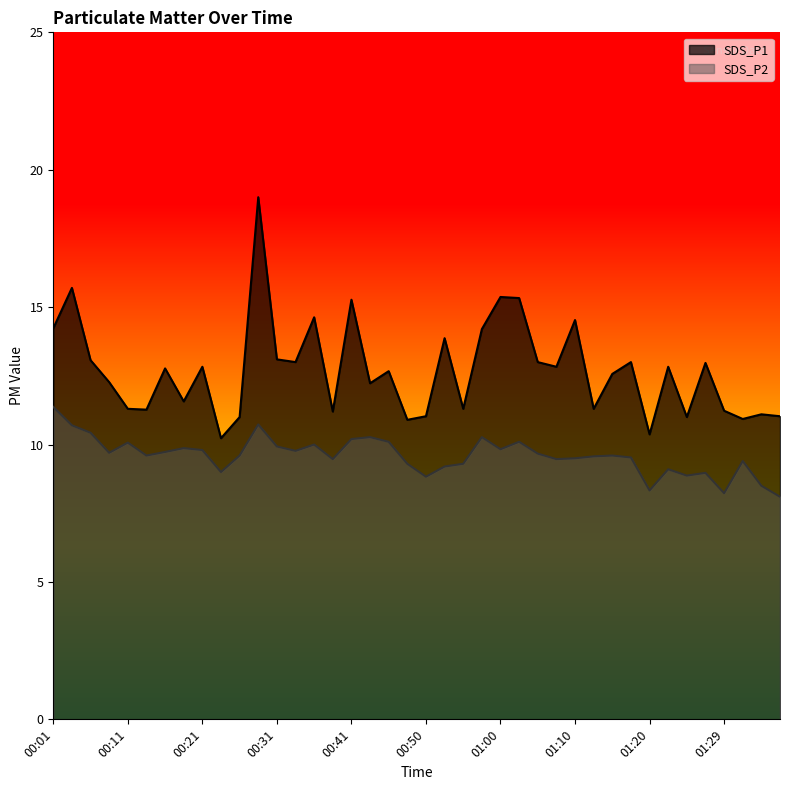

What is the difference between the highest and lowest values at 00:28?

8.3